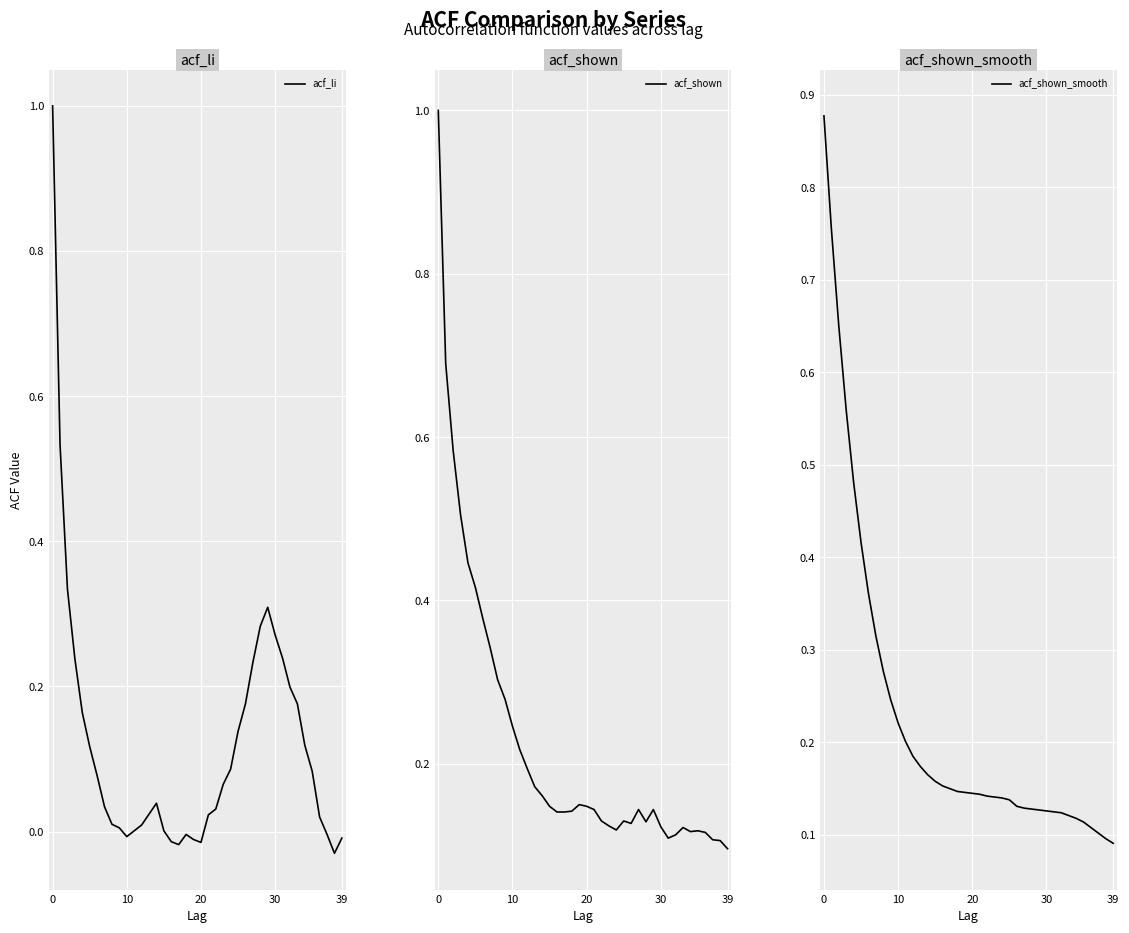

What are all the series names shown in the legend?

acf_li, acf_shown, acf_shown_smooth